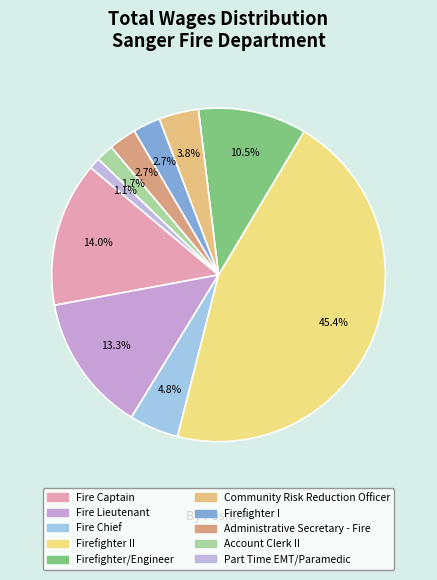

How many slices are in this pie chart?

10